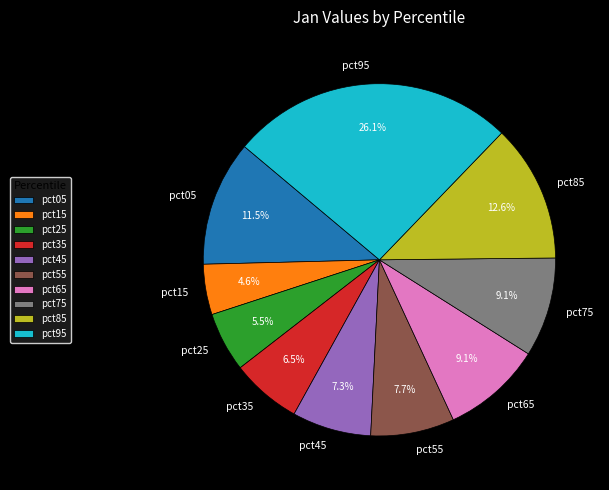

Is the sum of pct55 and pct35 greater than half?

No